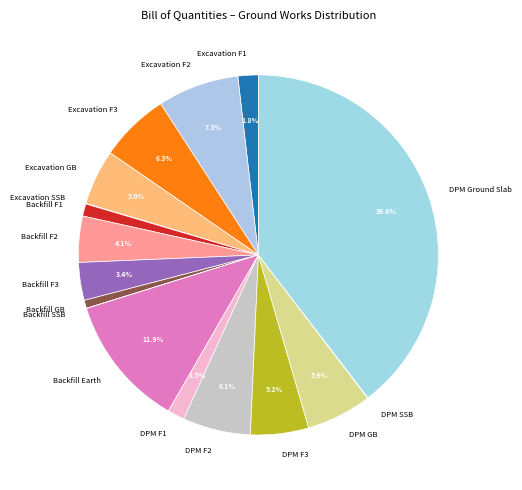

To the nearest percent, what is the difference between the largest and smallest slice percentages?

40%